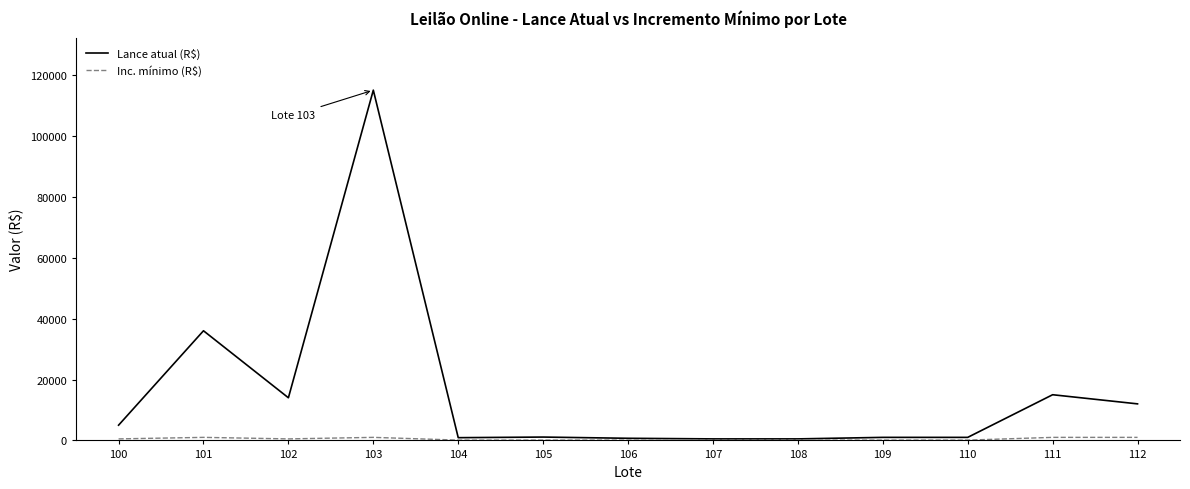

How many categories are shown in the chart?

13